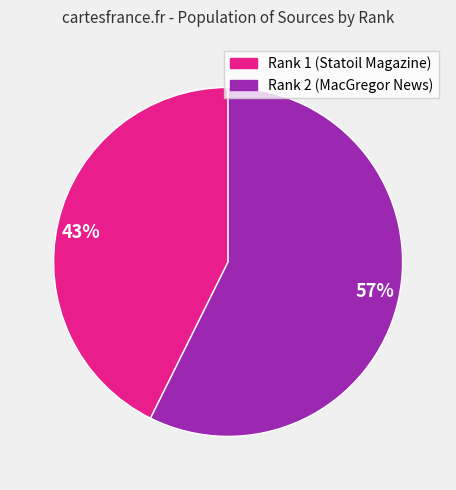

Is it true that 57% is 57% of the pie?

True